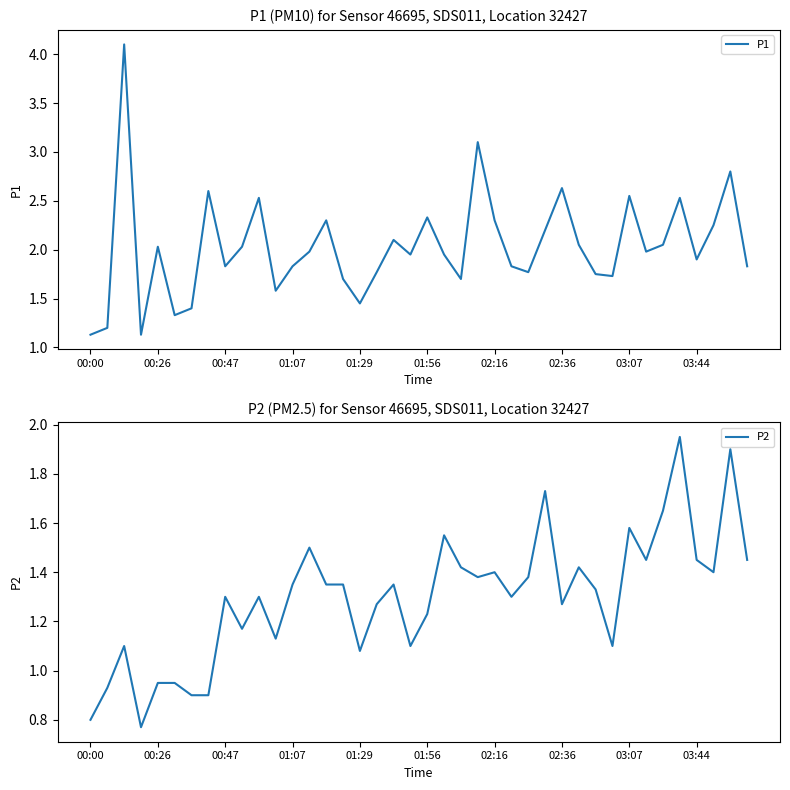

What is the difference between the maximum and second lowest values in the P1 series?

3.0